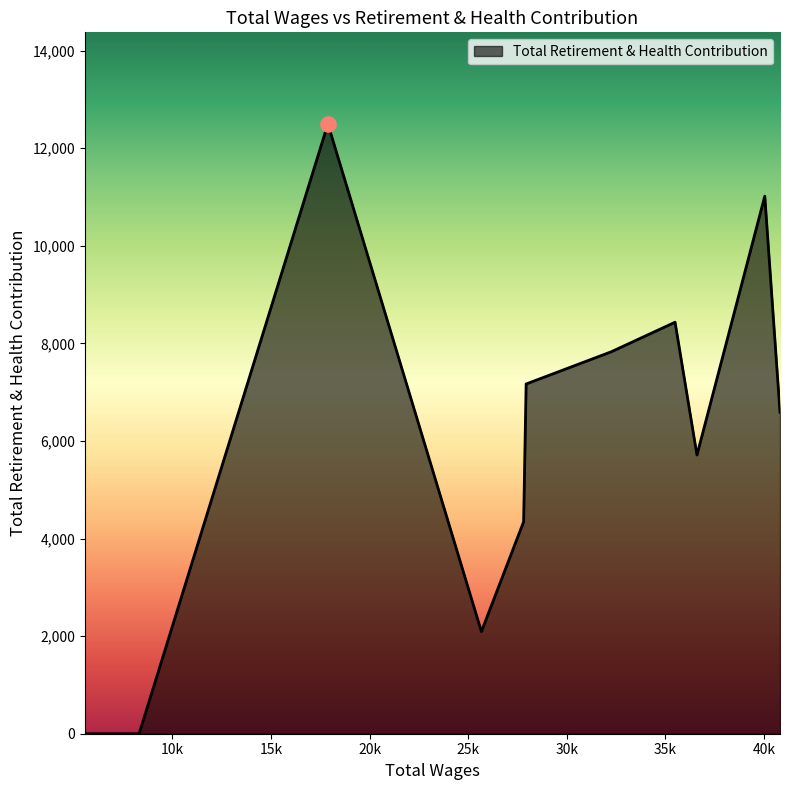

What is the maximum value shown in the chart?

12500